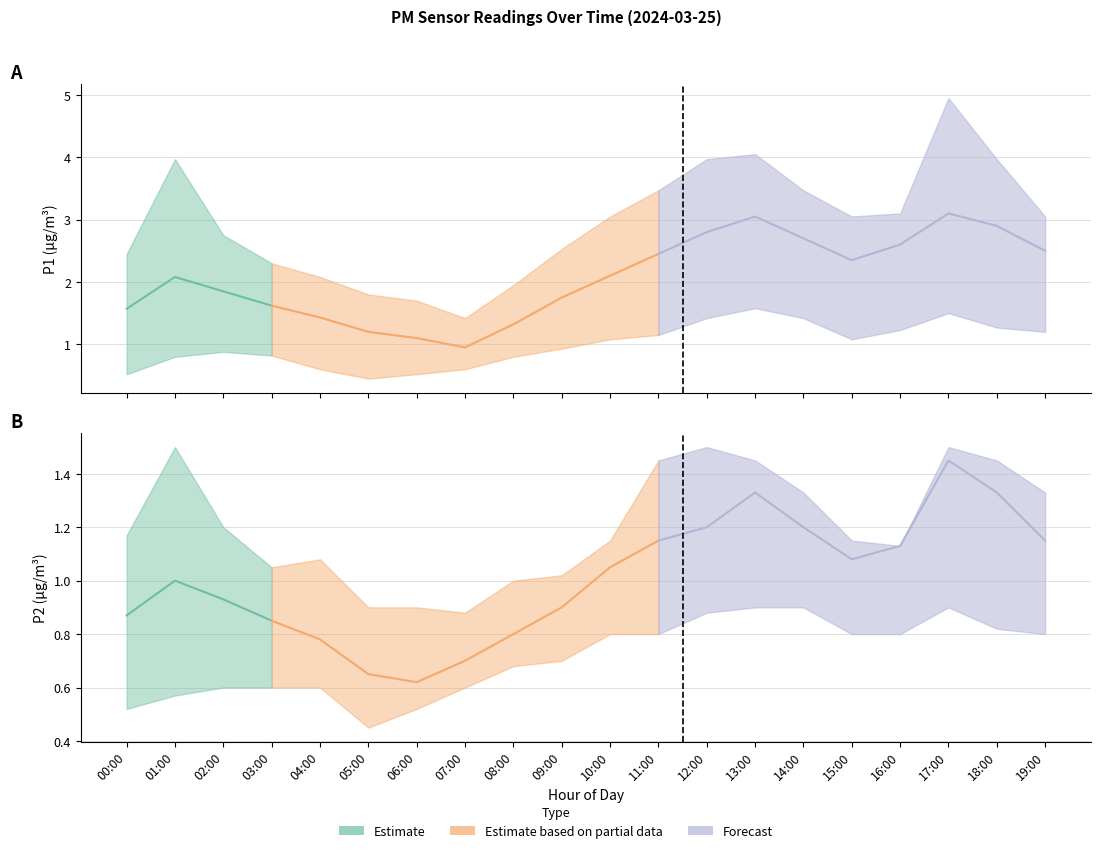

What is the value of the P1 point at the 19th from the left?

2.9